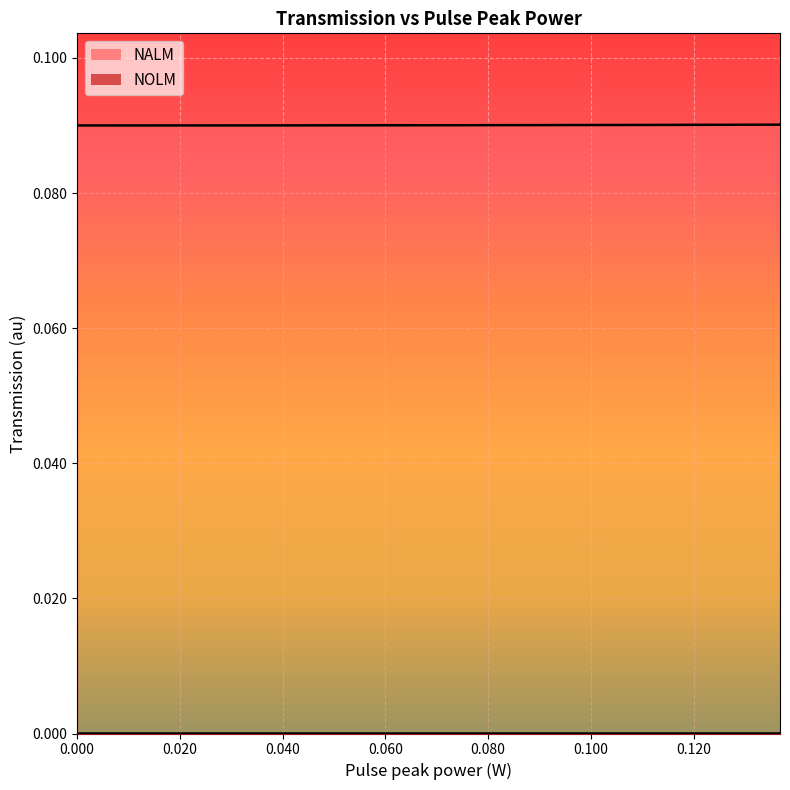

What is the average value of the NALM series?

0.1